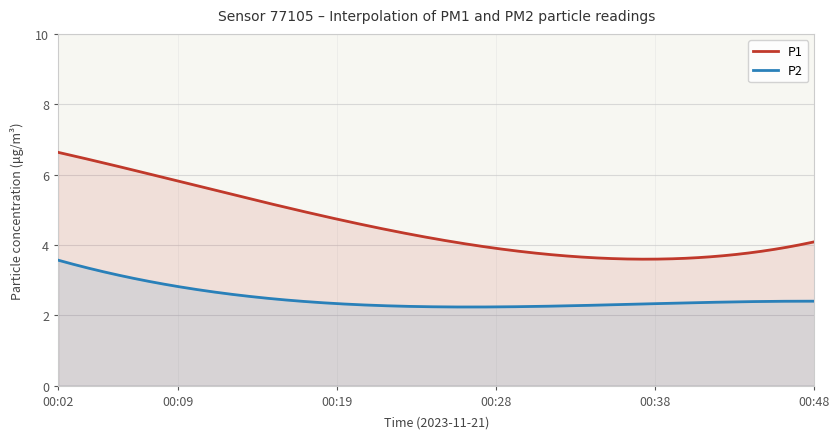

Which series has the largest total across all categories?

P1